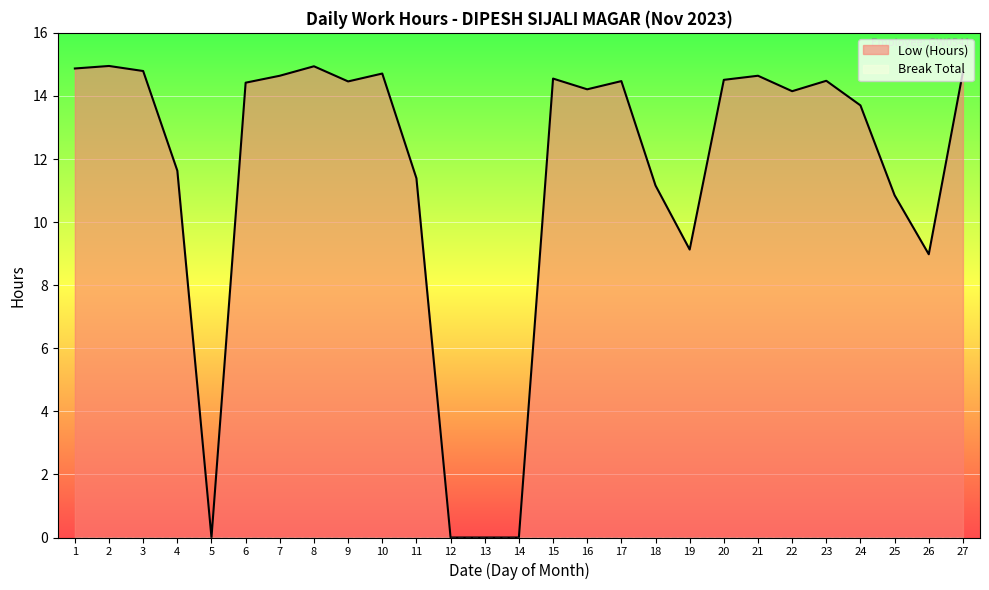

Which category has the highest value across all series?

2